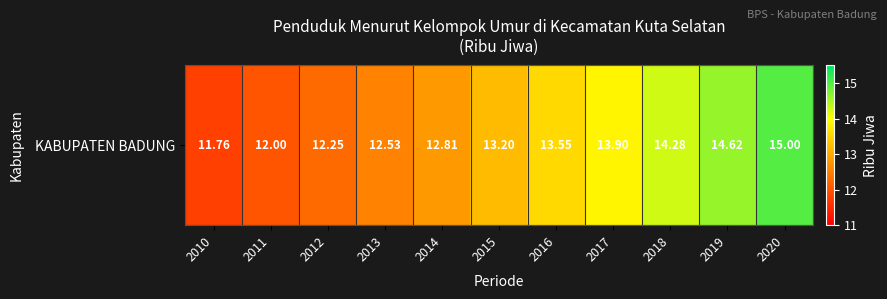

At which label is the value closest to 13?

2014